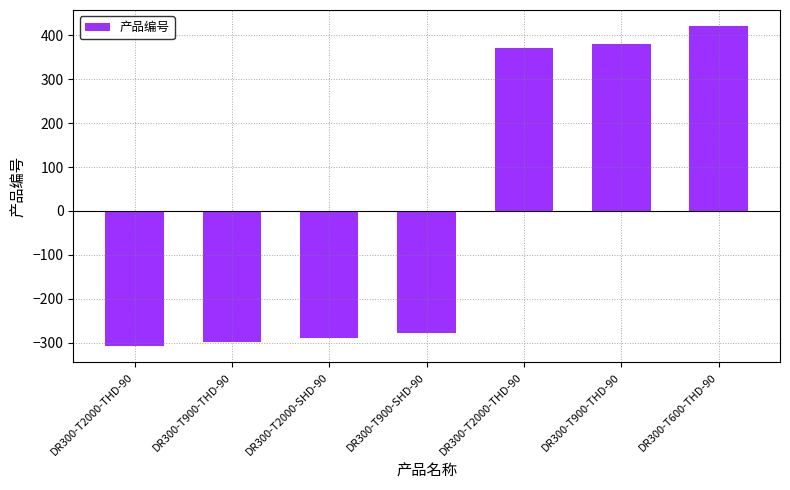

How many values exceed -278?

3